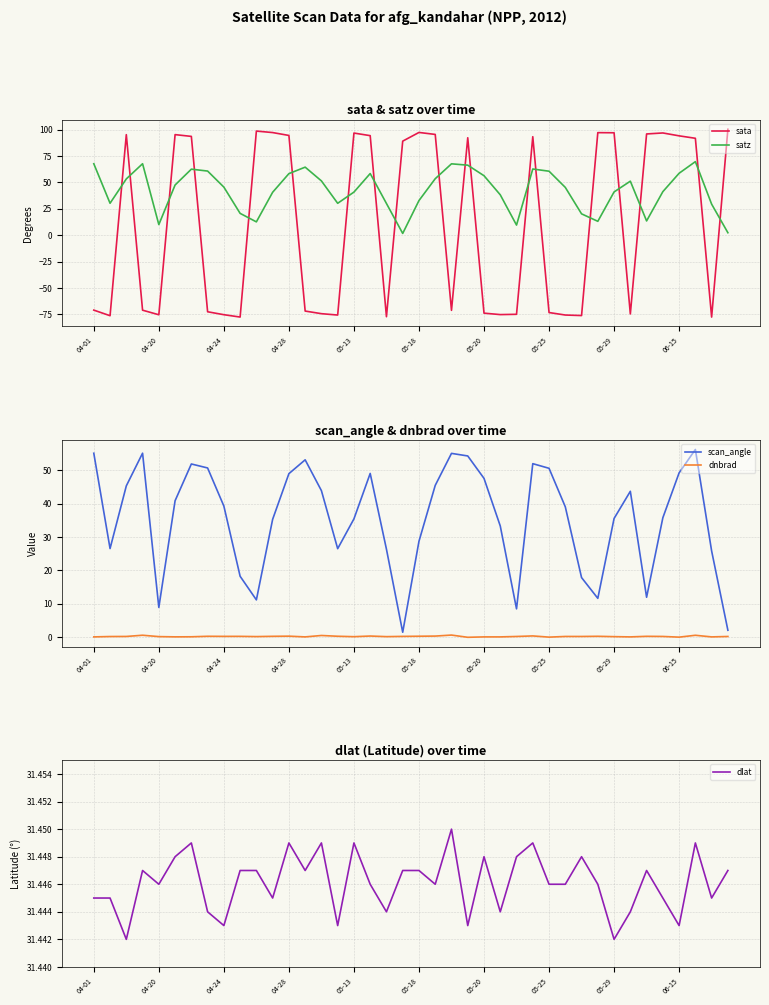

The value of sata at 06-15 is 94.2. True or false?

True